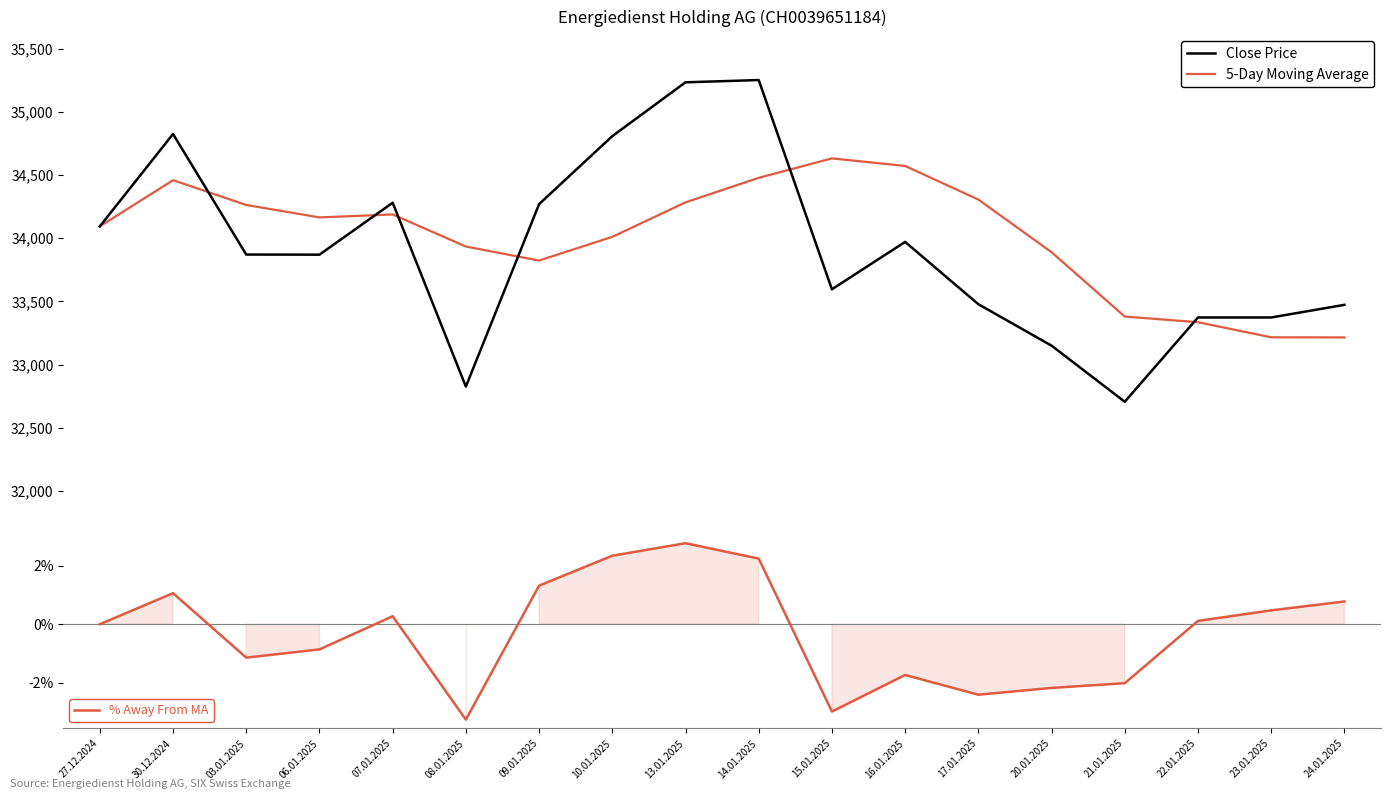

What is the value of the % Away From MA point at the 10th from the left?

2.2